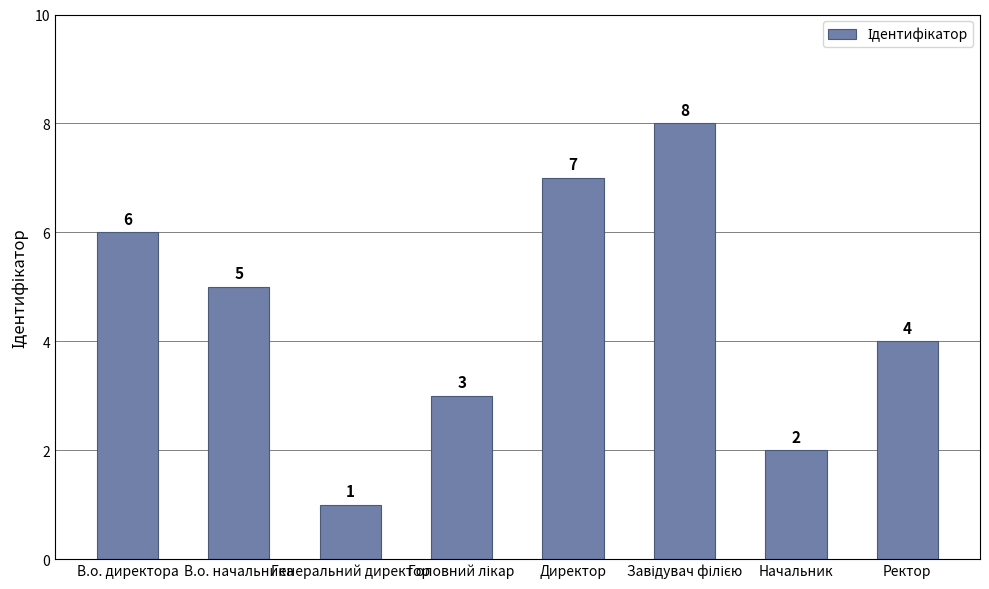

Are the bars horizontal?

No